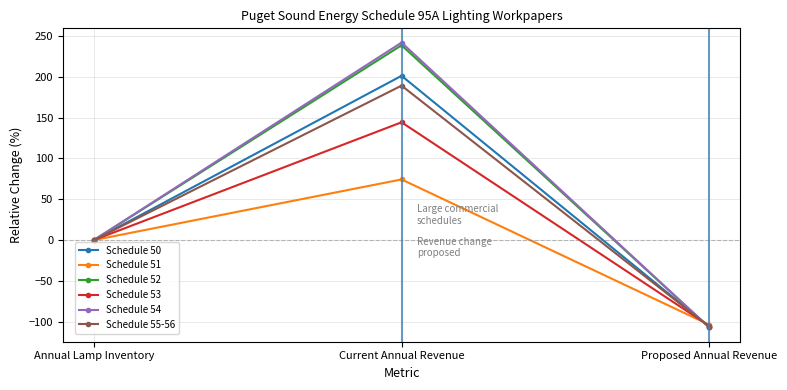

At which category is the sum across all series the highest?

Current Annual Revenue